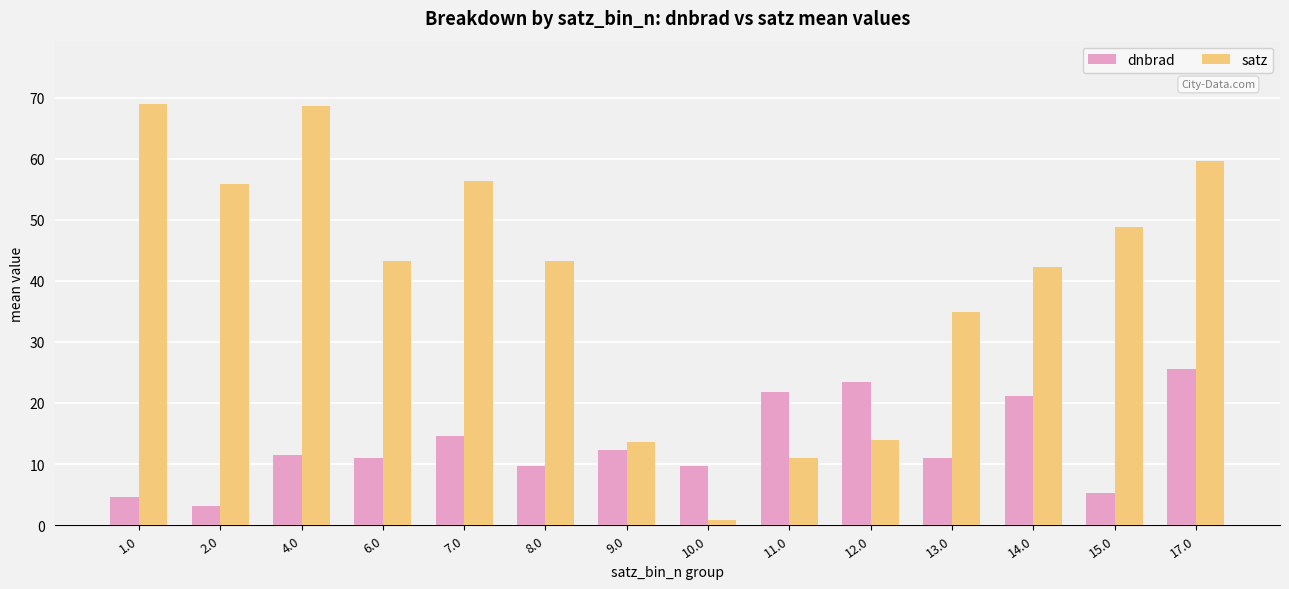

How many categories are shown in the chart?

14